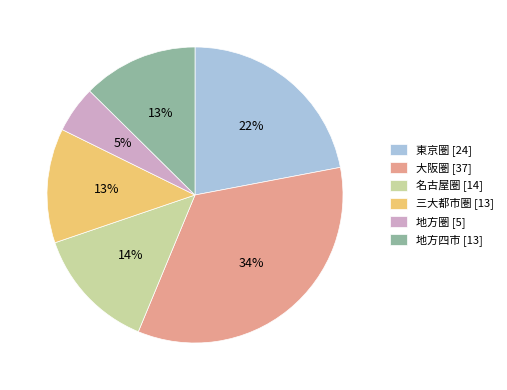

How many slices are in this pie chart?

6